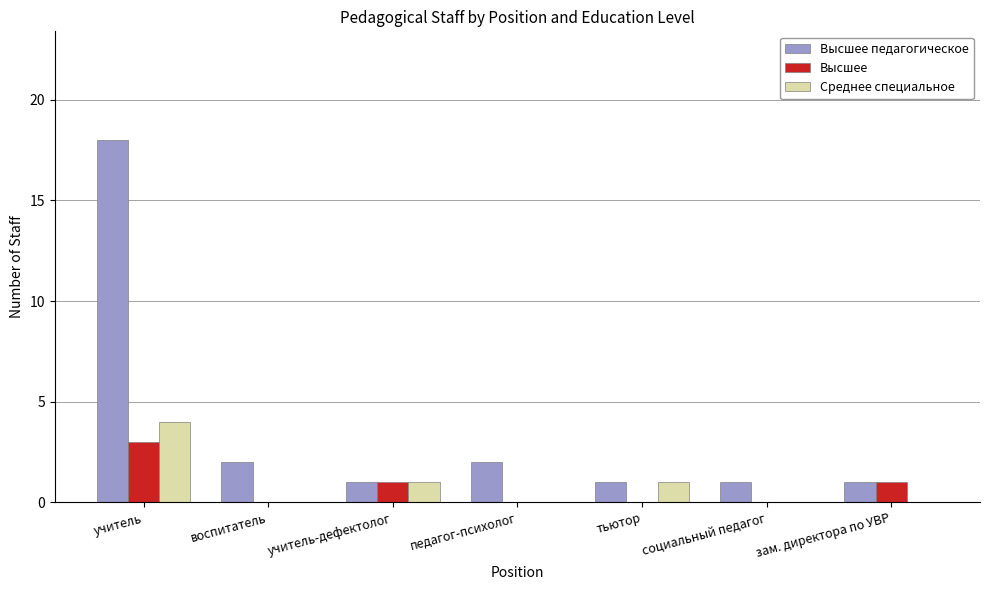

What is the sum of all Высшее values?

5